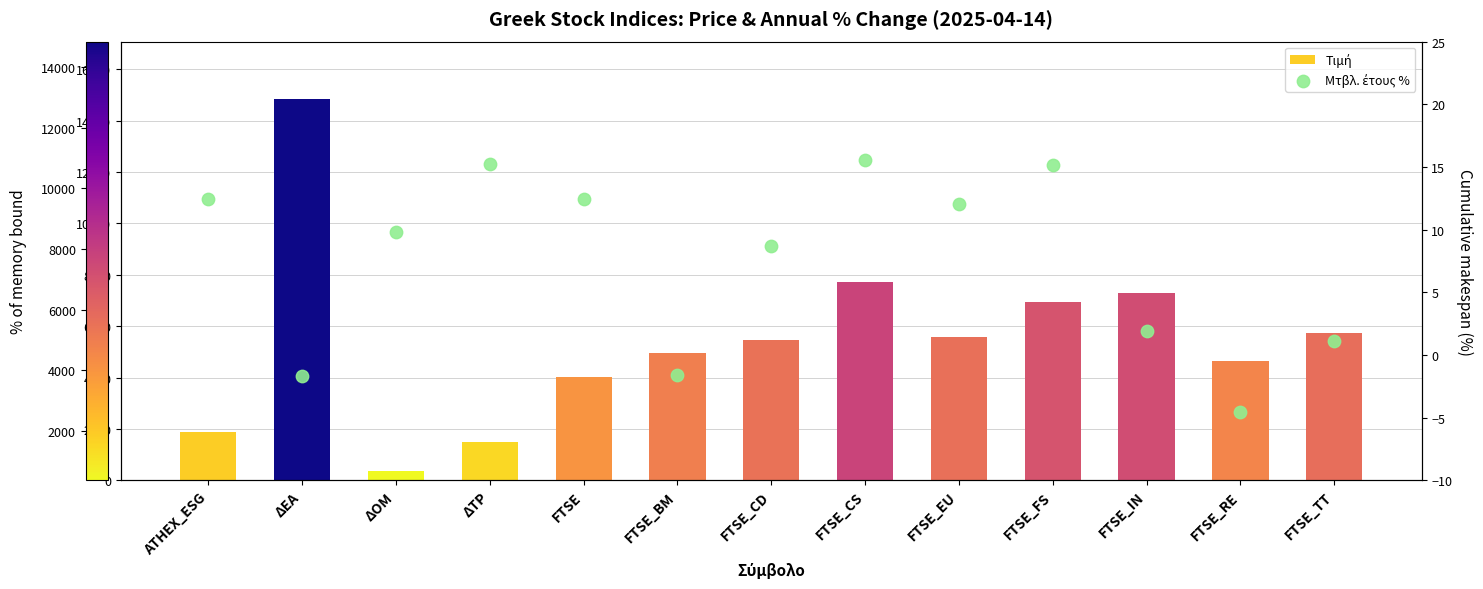

Which series has the largest Y range (max minus min)?

Τιμή